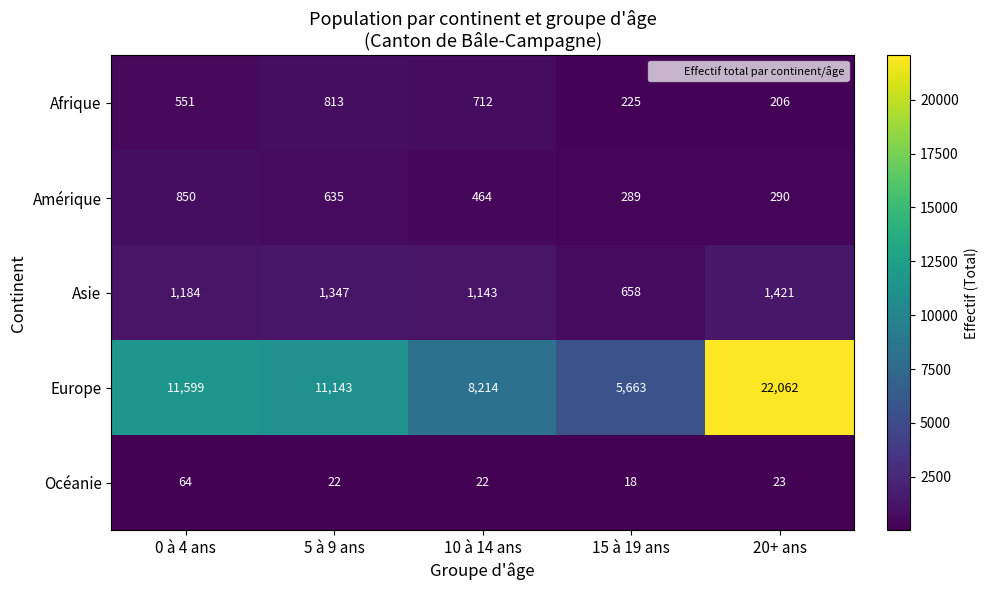

How many distinct data groups are displayed?

5